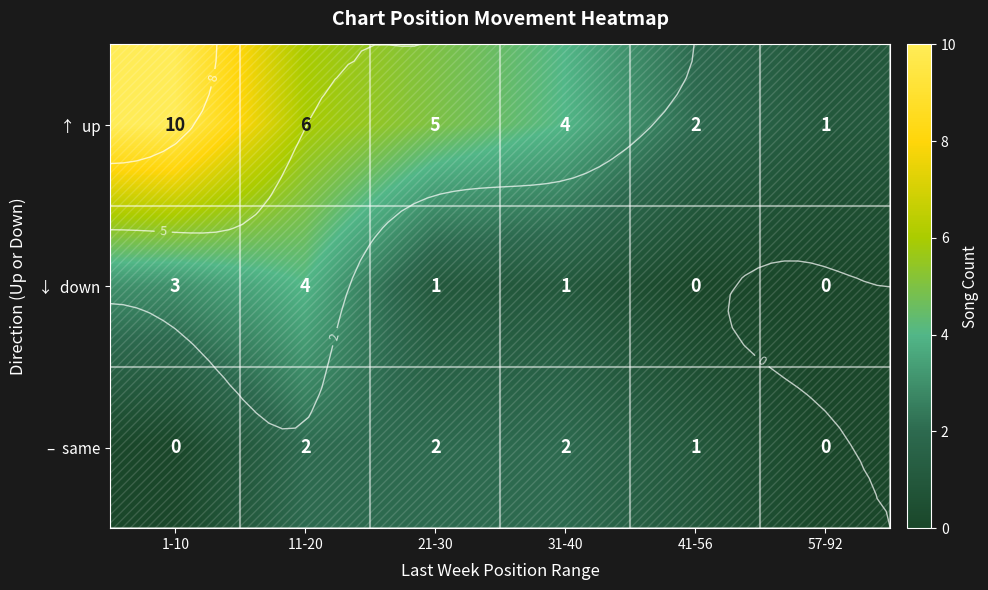

What is the highest value of the ↑ up series?

10